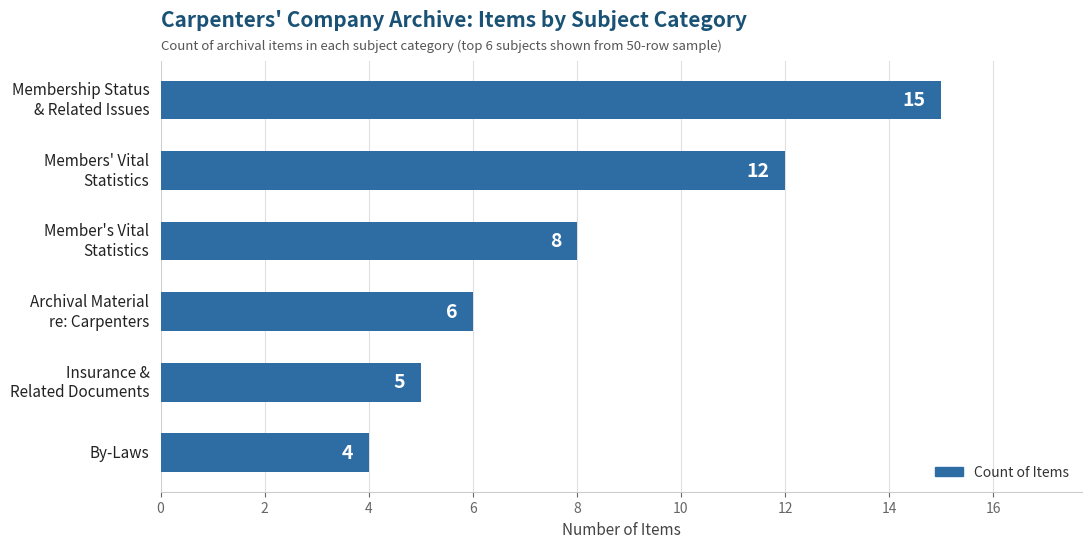

What is the smallest value displayed?

4